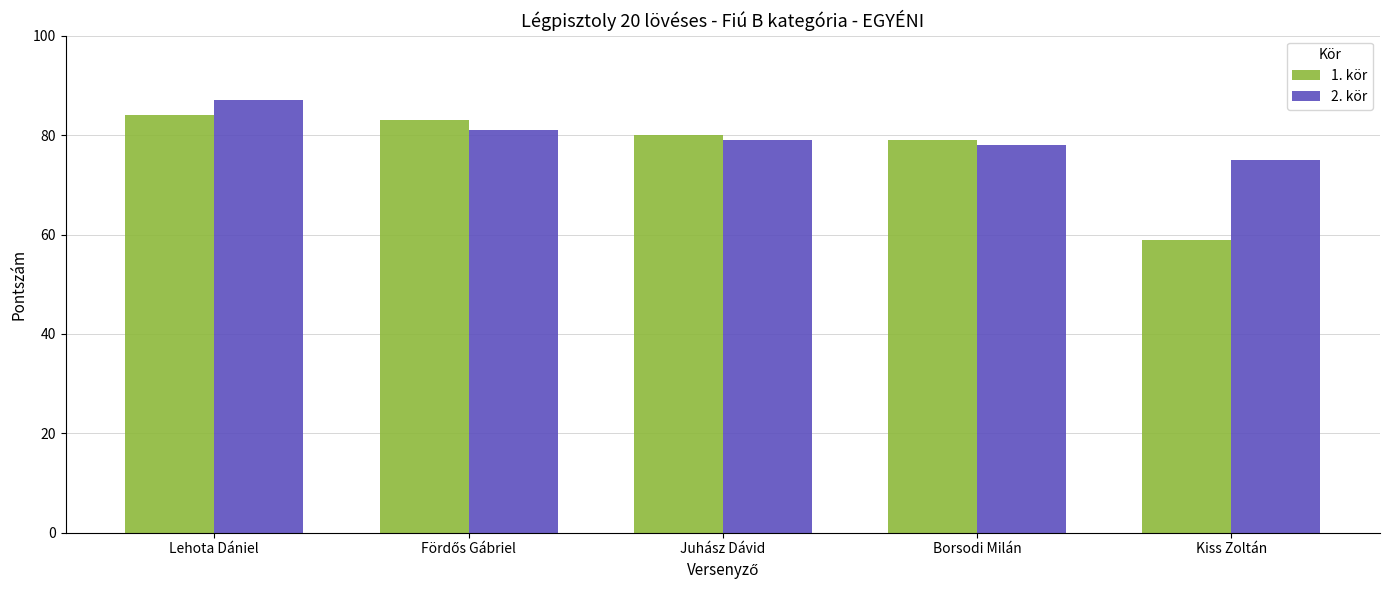

What are all the series names shown in the legend?

1. kör, 2. kör